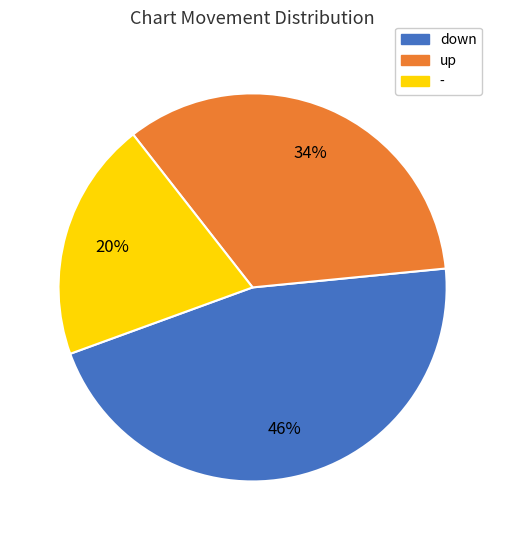

To the nearest percent, what portion does up represent?

34%